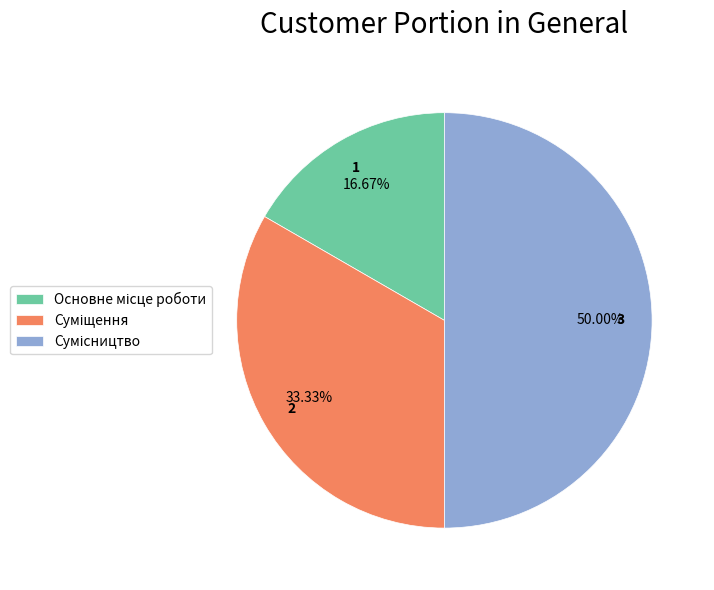

True or false: Основне місце роботи accounts for 17% of the total.

True